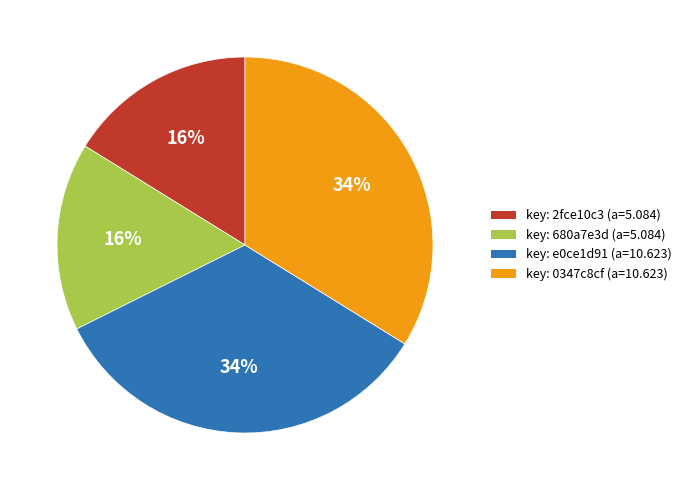

What percentage is the key: 0347c8cf (a=10.623) slice, to the nearest percent?

34%